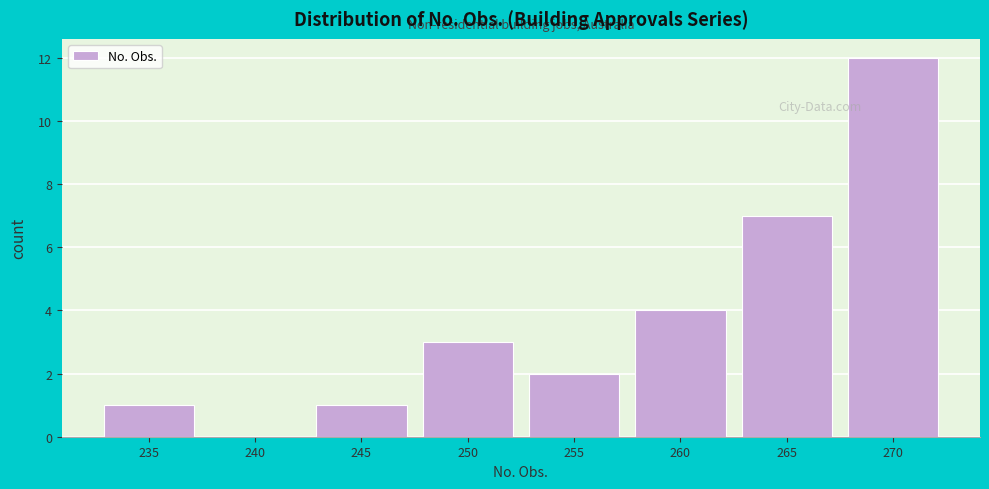

Reading left to right, extract all data points from this chart.

235=1	240=0	245=1	250=3	255=2	260=4	265=7	270=12